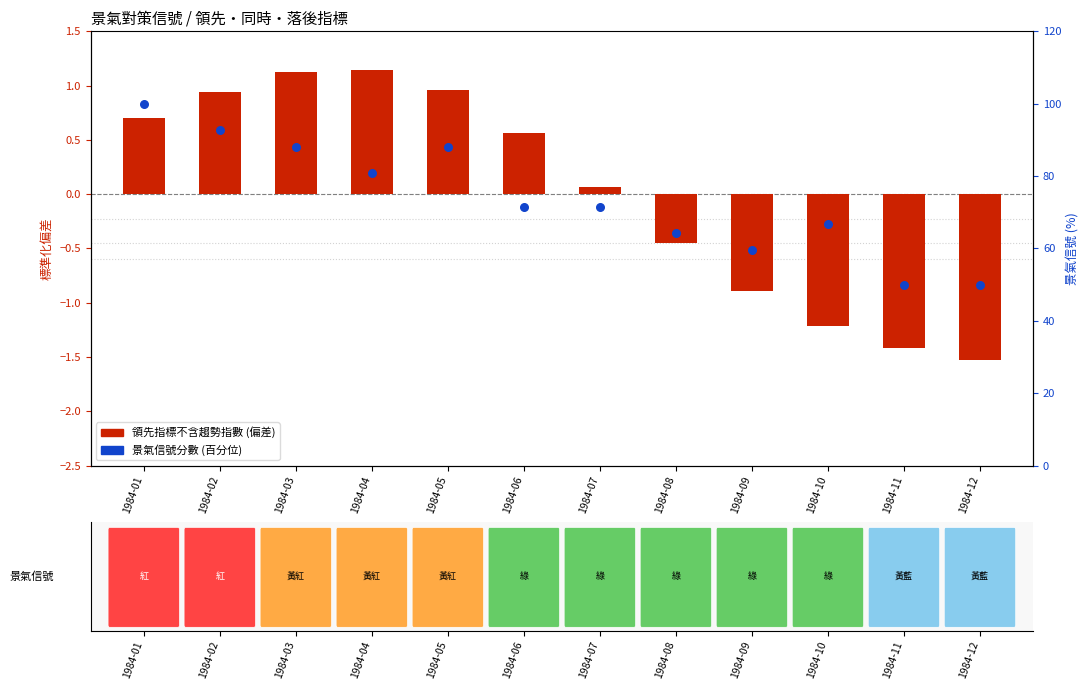

Which series reaches the maximum Y coordinate?

景氣信號分數 (百分位)